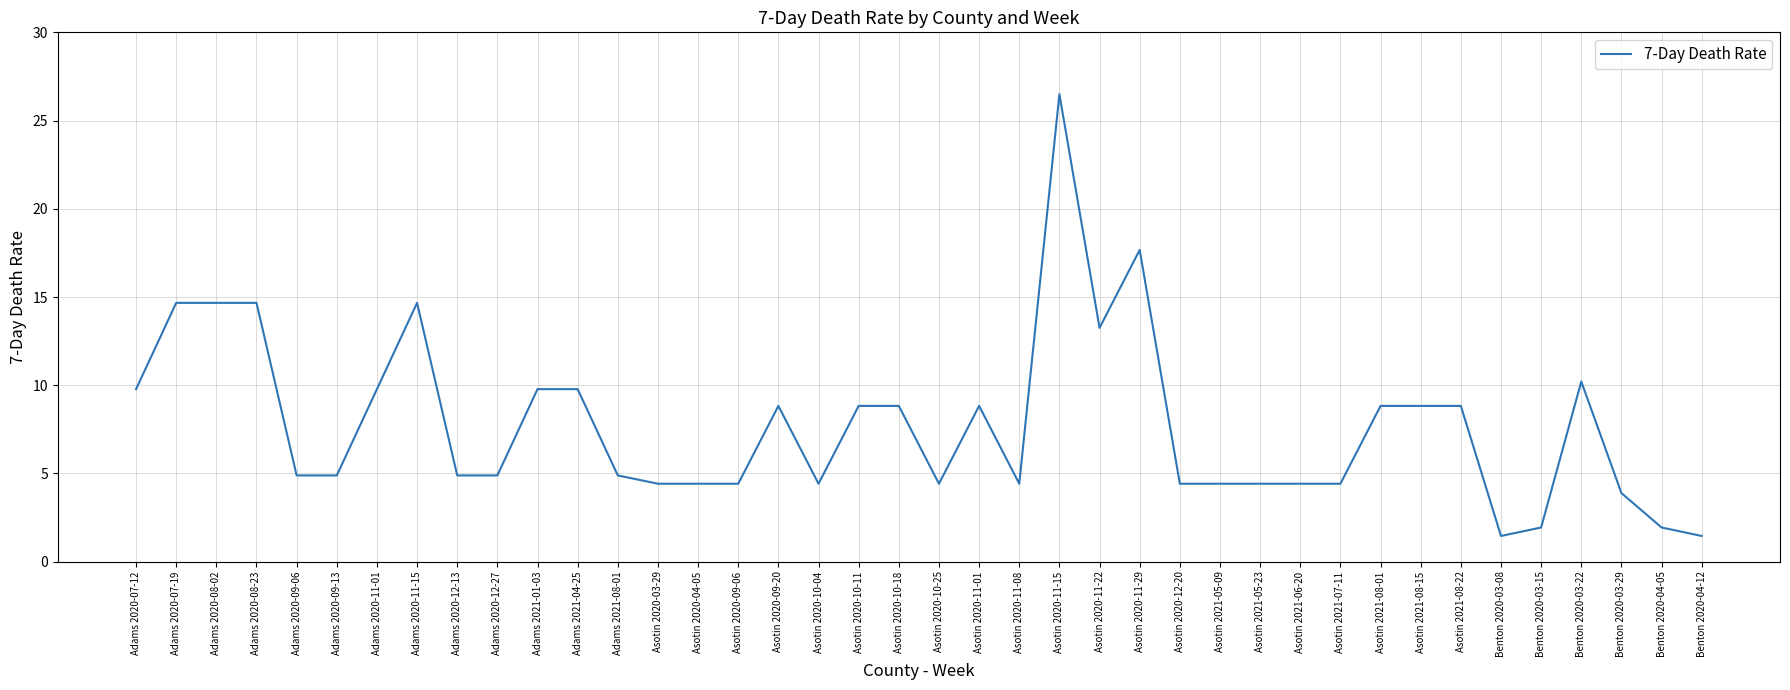

What position from the right is Asotin 2020-11-15?

17